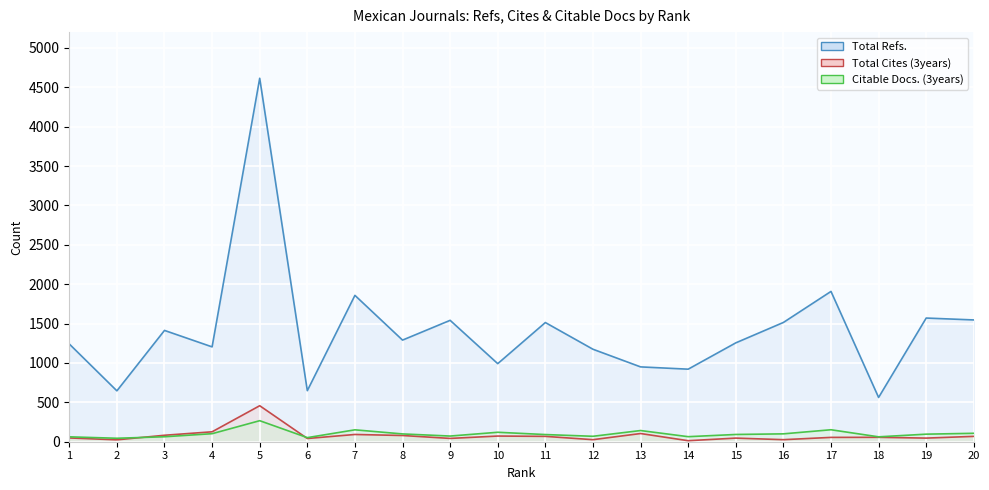

What is the approximate value of Total Refs. at 8, to the nearest 10?

1290